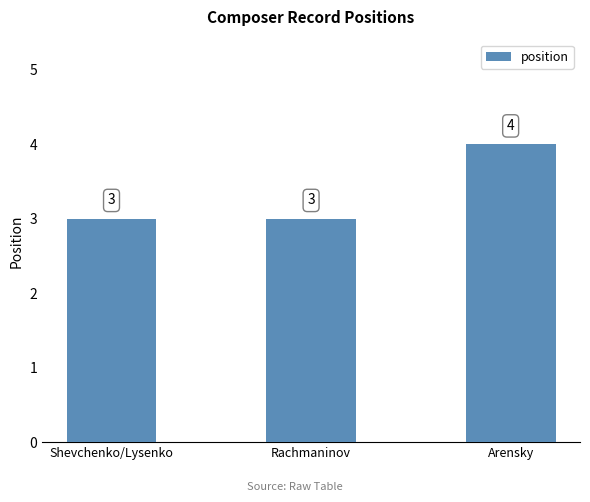

Does the chart contain stacked bars?

No